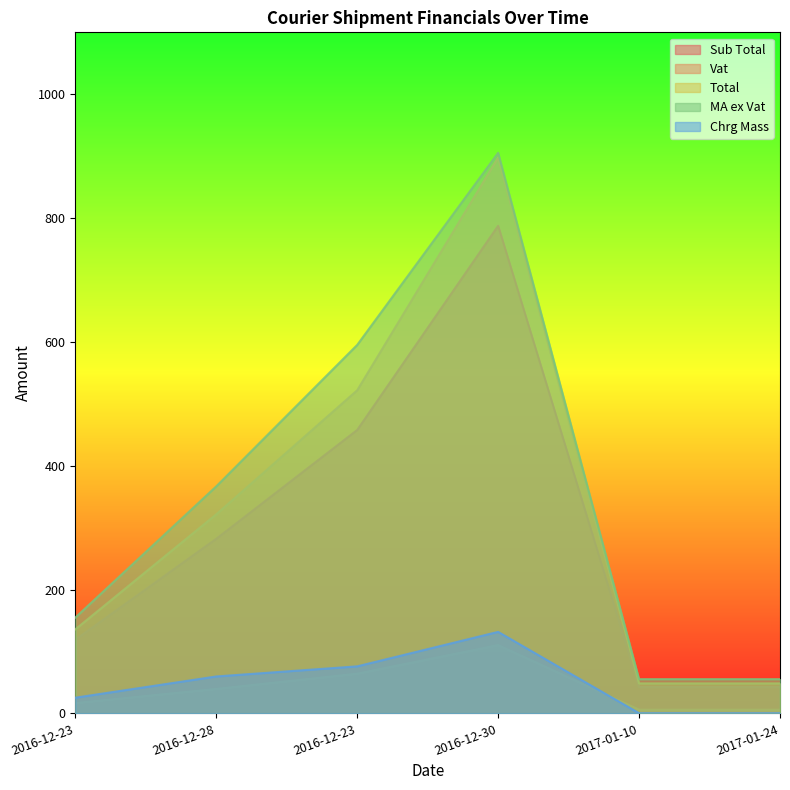

Is it true that Vat equals 110.3 at 2016-12-30?

True